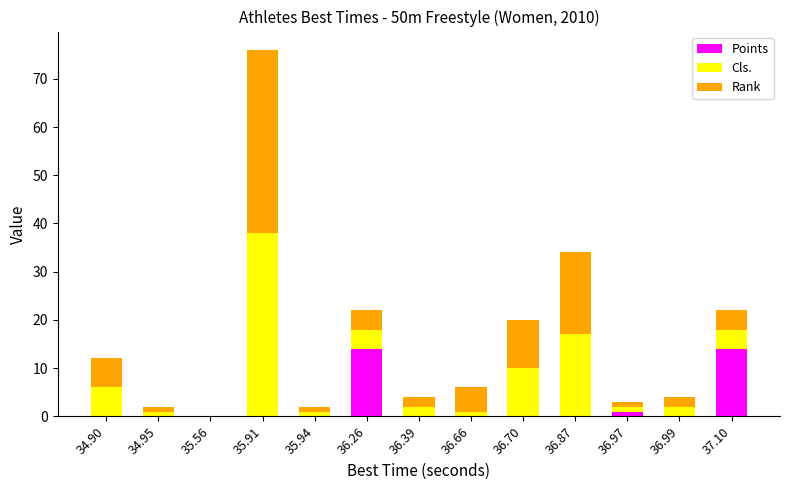

What is the total value across all series at 36.87?

34